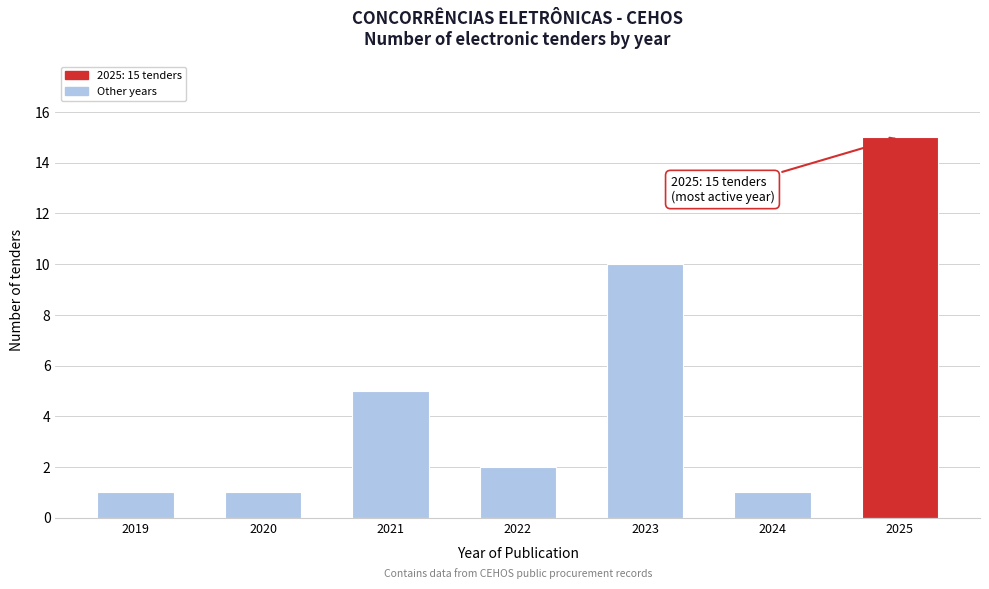

Reading left to right, list all the values displayed in this chart.

1	1	5	2	10	1	15